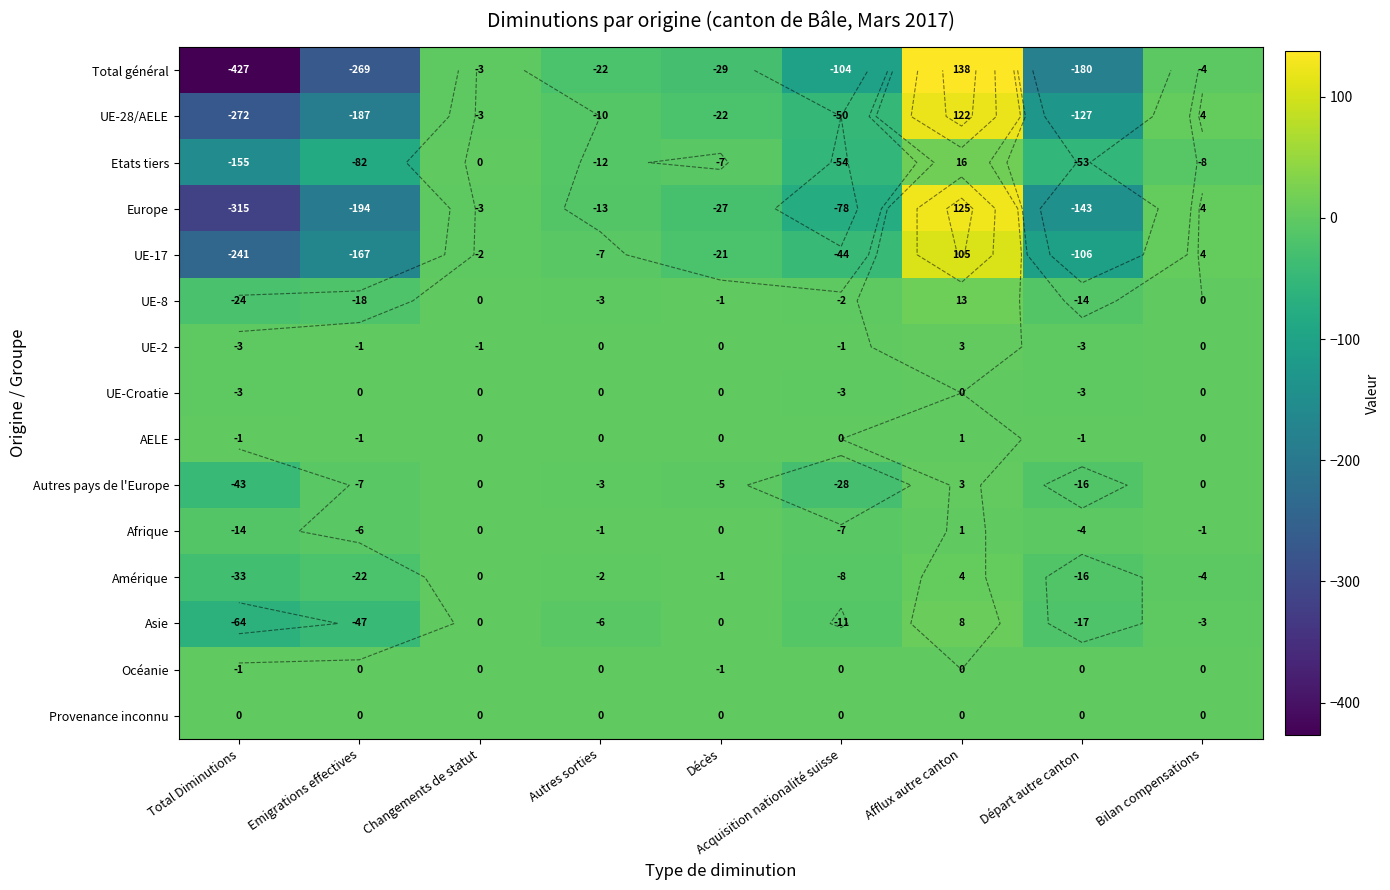

Is it true that Etats tiers equals -107 at Emigrations effectives?

False